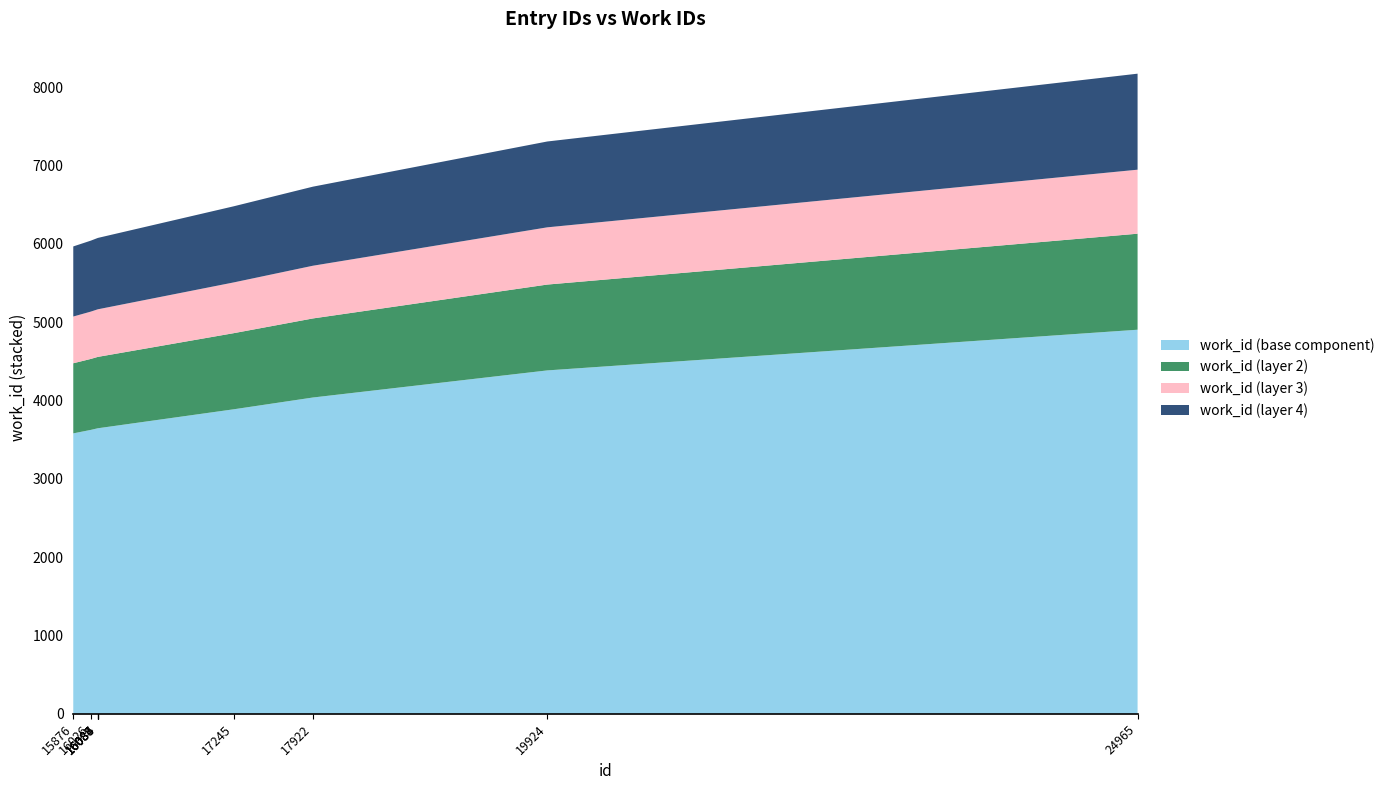

Reading right to left, transcribe all the data shown in this chart.

8174	7308	6731	6480	6077	6077	6075	6075	6042	5968